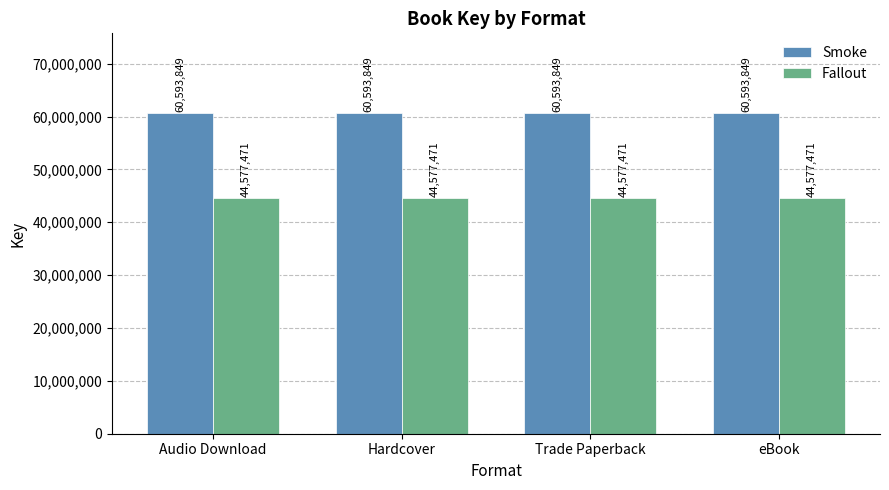

What is the label of the 2nd bar from the right?

Trade Paperback